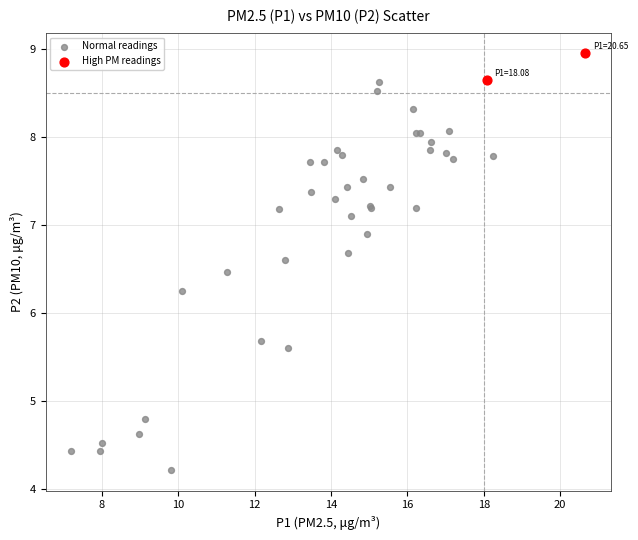

Which series reaches the maximum Y coordinate?

High PM readings